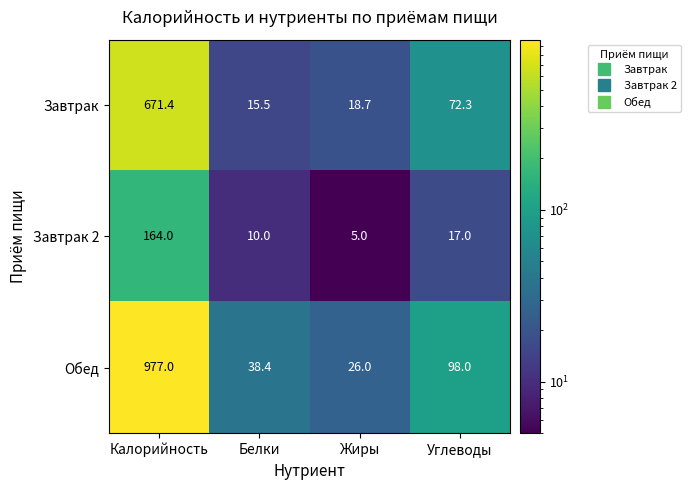

At which label is Обед closest to 501?

Углеводы